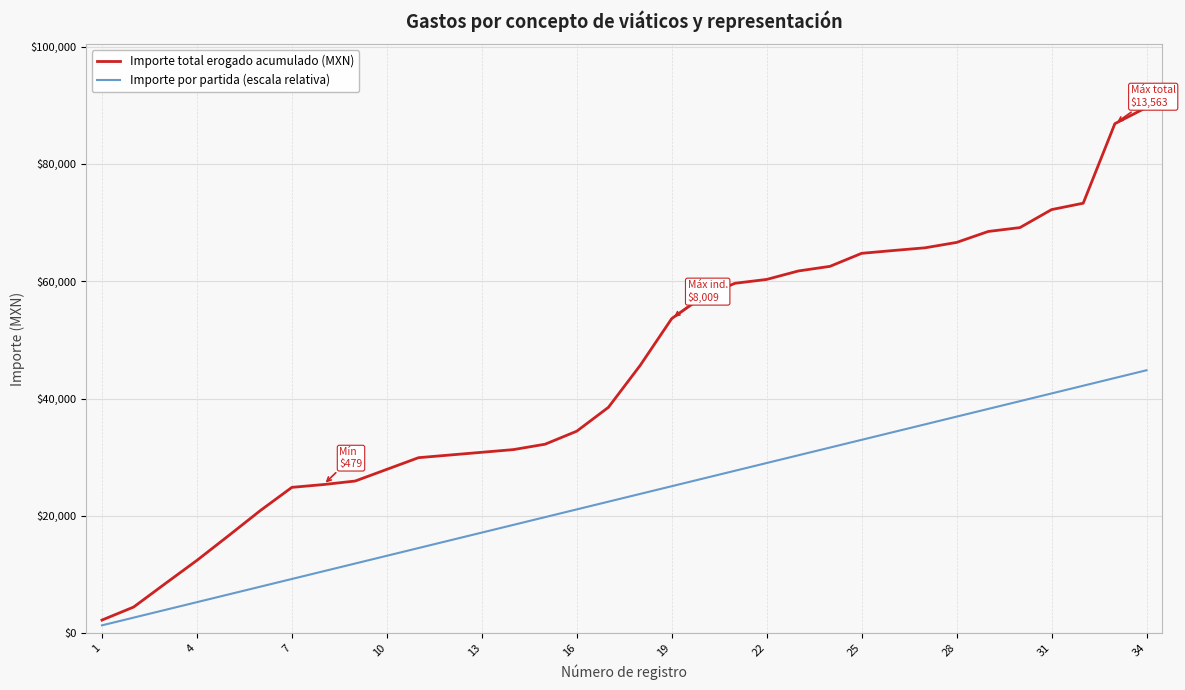

Which series has the widest spread of values?

Importe total erogado acumulado (MXN)